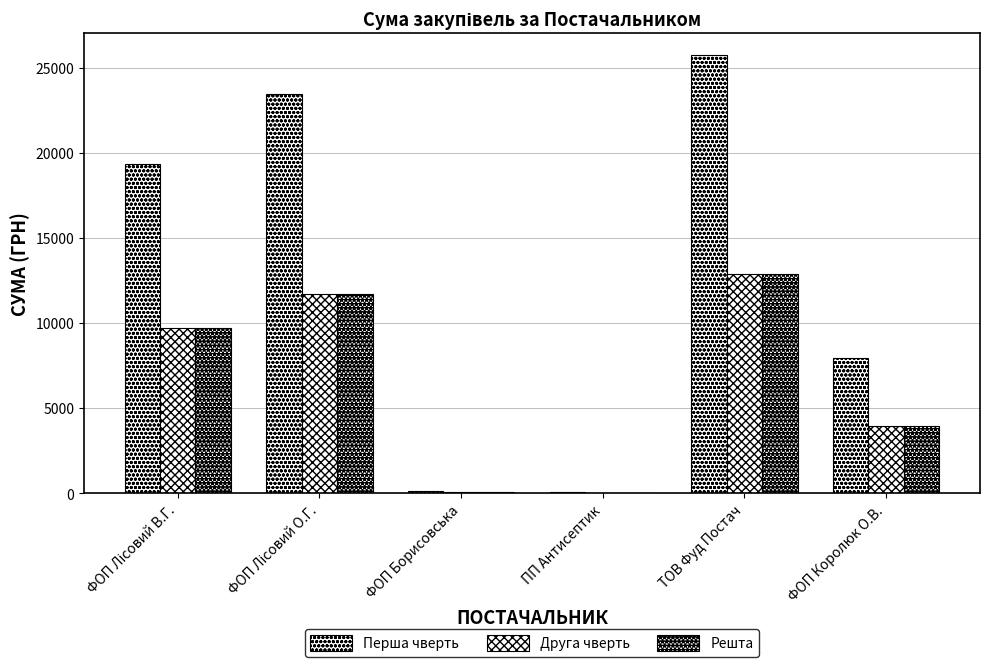

Reading left to right, extract all data points from this chart.

Перша чверть: ФОП Лісовий В.Г.=19372.8	ФОП Лісовий О.Г.=23440.5	ФОП Борисовська=160.2	ПП Антисептик=67.5	ТОВ Фуд Постач=25731.9	ФОП Королюк О.В.=7960.2
Друга чверть: ФОП Лісовий В.Г.=9686.4	ФОП Лісовий О.Г.=11720.3	ФОП Борисовська=80.1	ПП Антисептик=33.8	ТОВ Фуд Постач=12866.0	ФОП Королюк О.В.=3980.1
Решта: ФОП Лісовий В.Г.=9686.4	ФОП Лісовий О.Г.=11720.3	ФОП Борисовська=80.1	ПП Антисептик=33.8	ТОВ Фуд Постач=12866.0	ФОП Королюк О.В.=3980.1